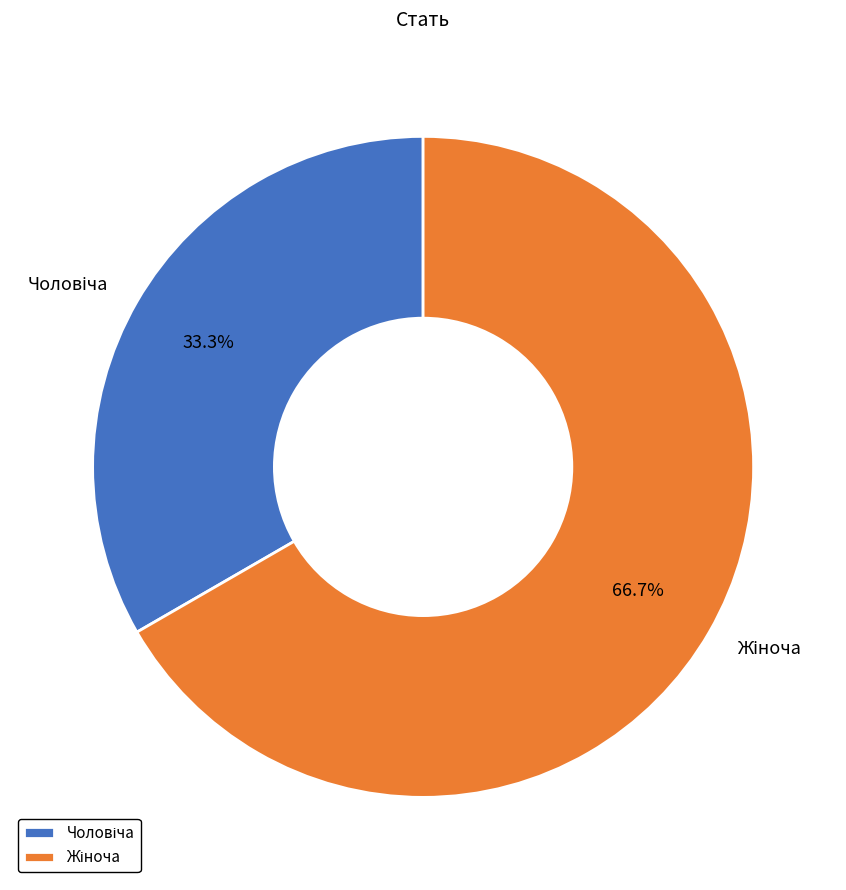

Is there a majority slice in this chart?

Yes